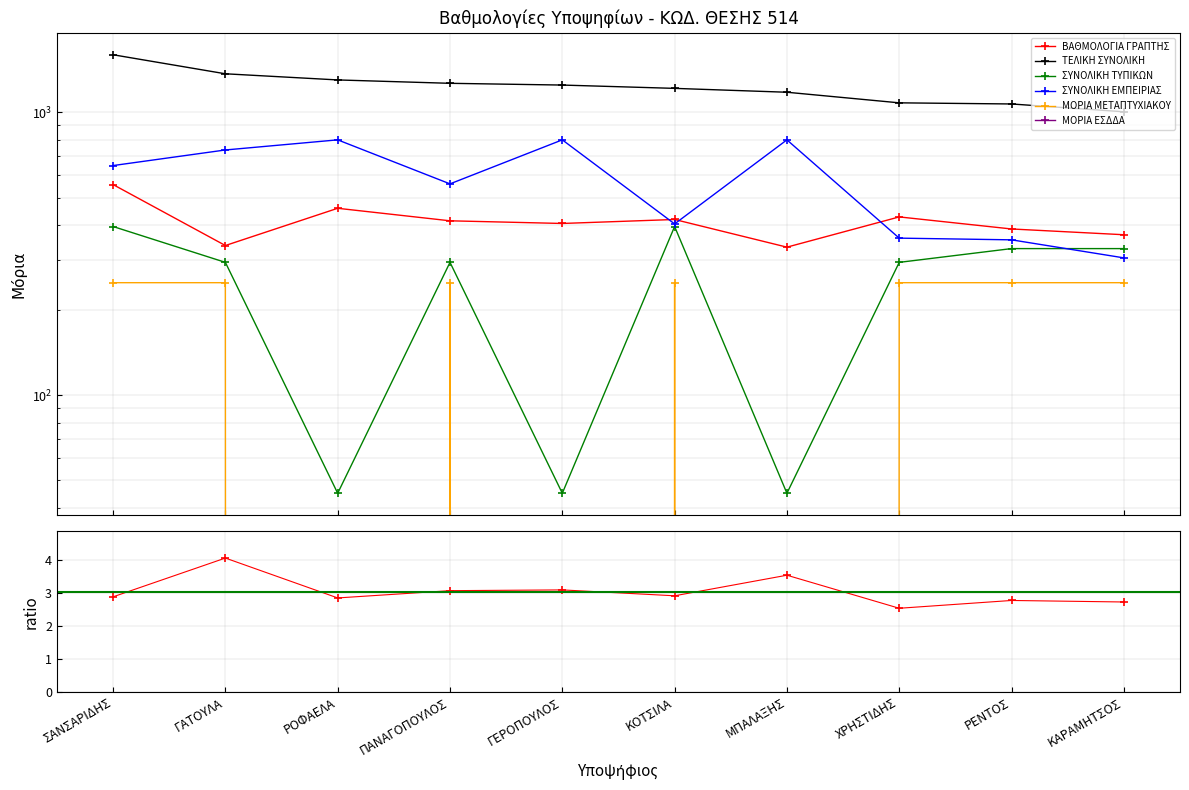

What is the difference between the maximum and minimum values in the ΜΟΡΙΑ ΜΕΤΑΠΤΥΧΙΑΚΟΥ series?

250.0